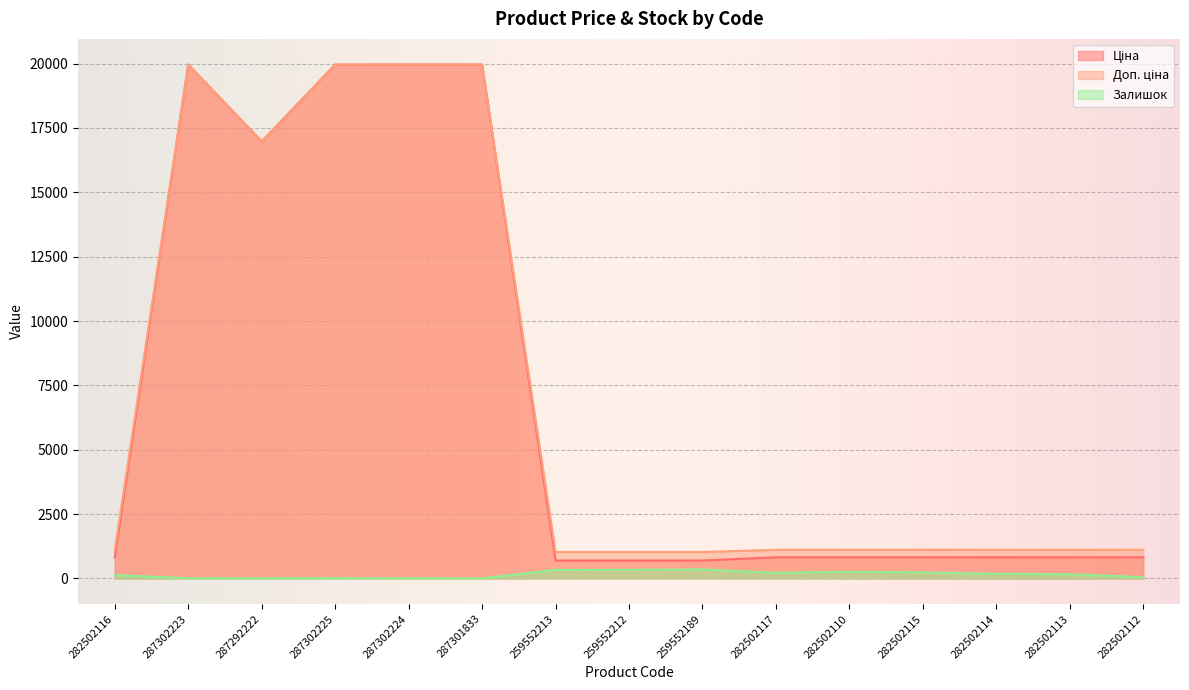

What are all the series names shown in the legend?

Ціна, Доп. ціна, Залишок